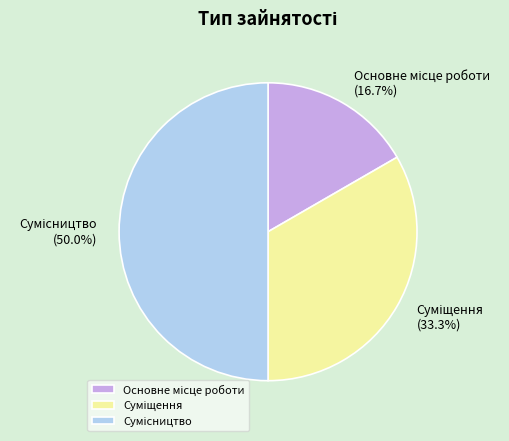

Rank the categories by value from highest to lowest.

Сумісництво, Суміщення, Основне місце роботи